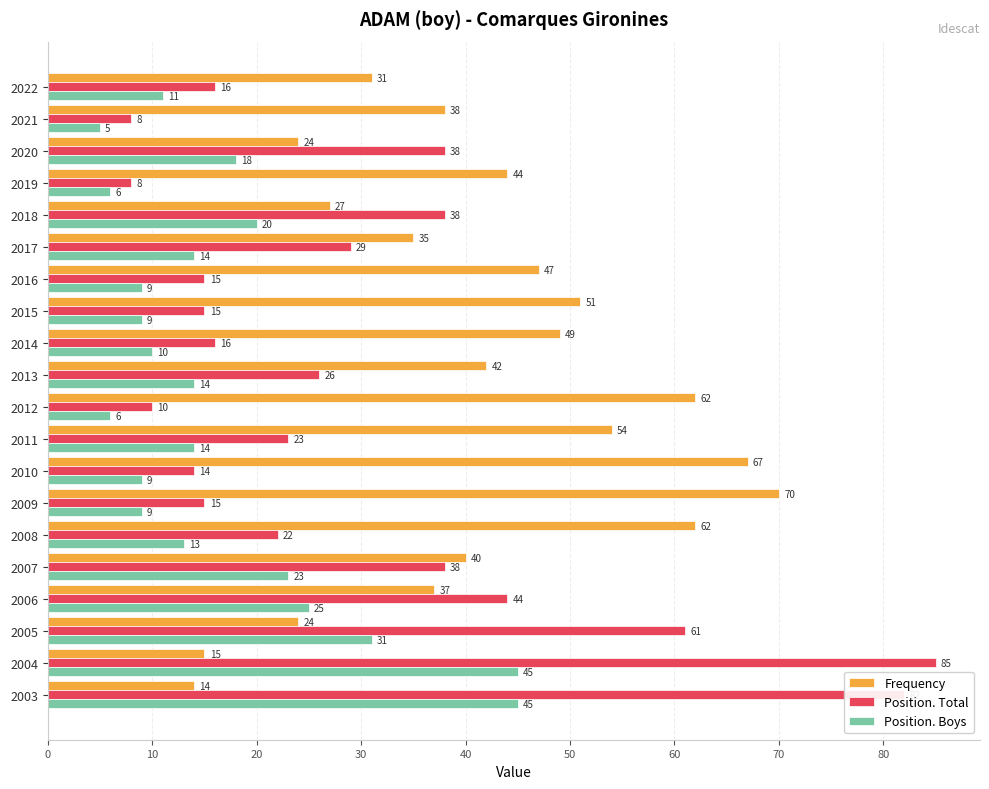

The value of Frequency at 2014 is 49. True or false?

True